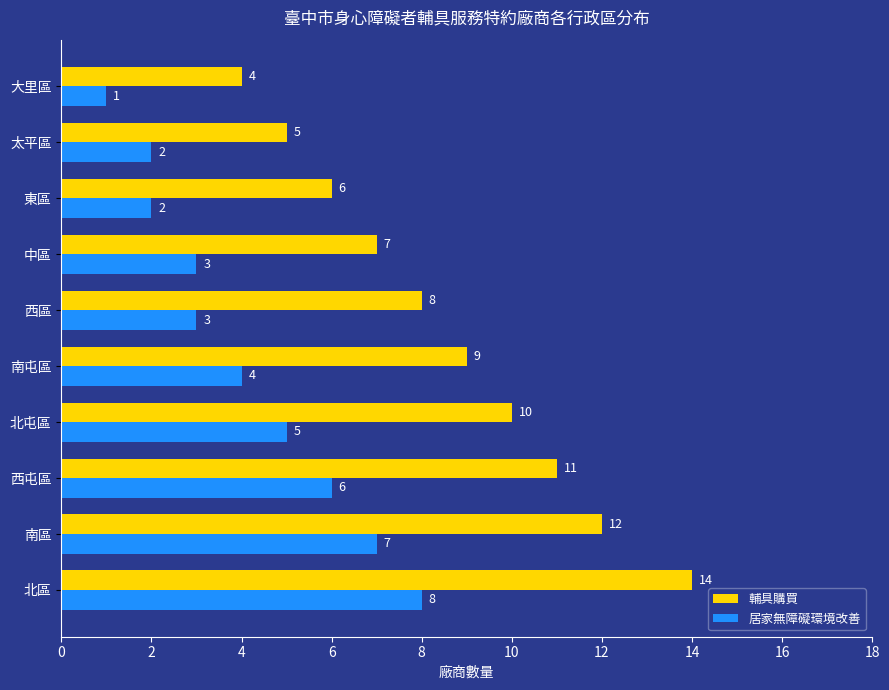

What is the difference between the maximum and minimum values in the 居家無障礙環境改善 series?

7